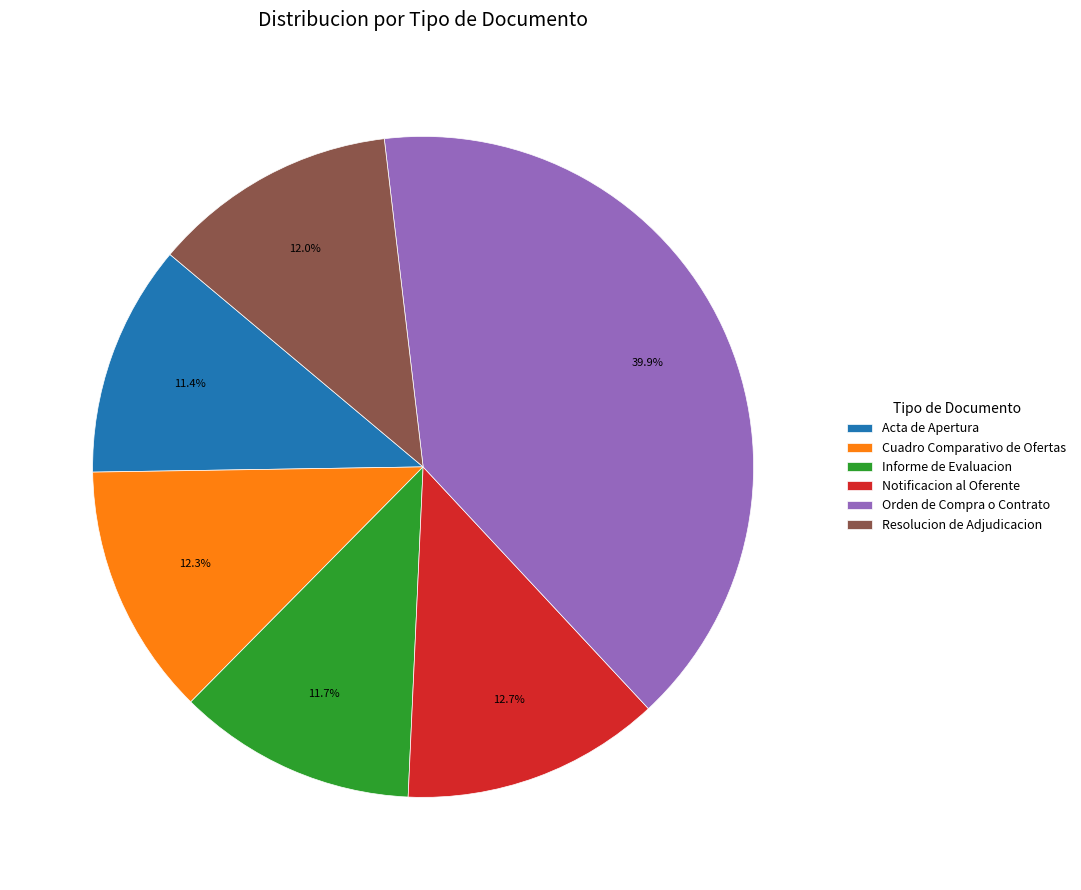

Which category has the biggest portion of the pie?

Orden de Compra o Contrato